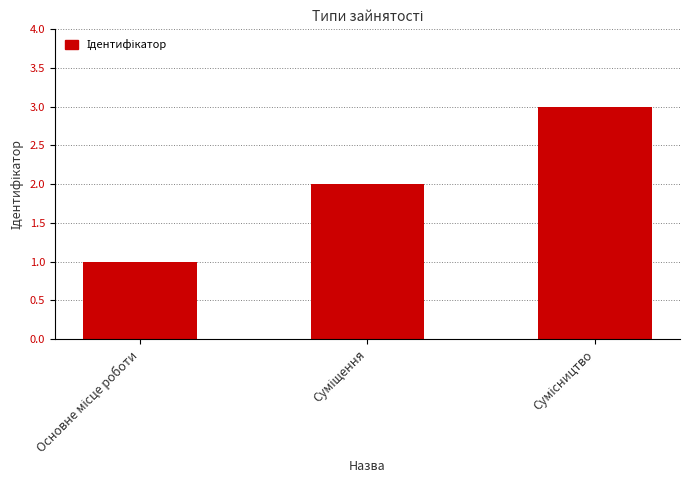

What is the sum of all values?

6